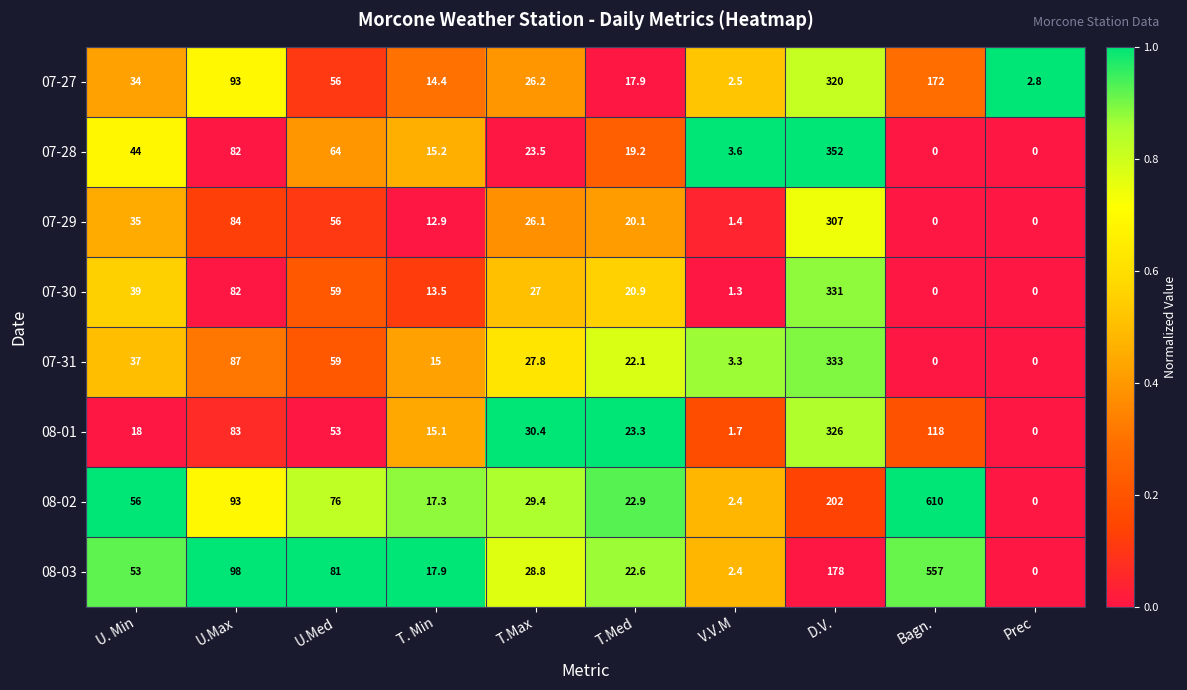

Where is 07-29 nearest to the value 153?

U.Max